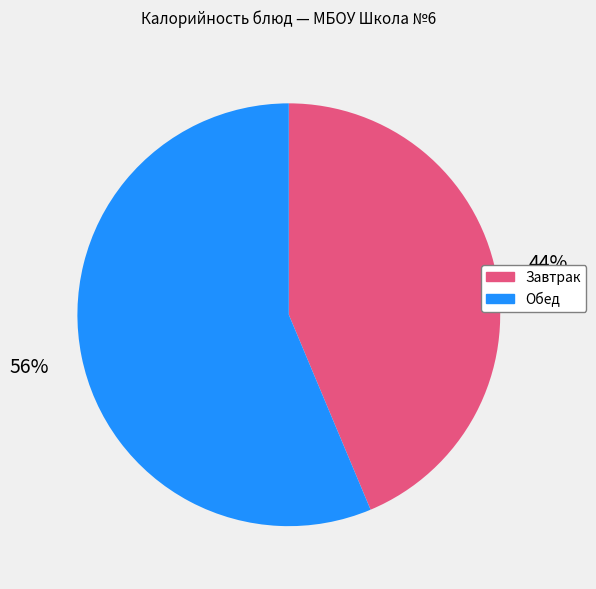

What is the largest slice in the pie chart?

Обед